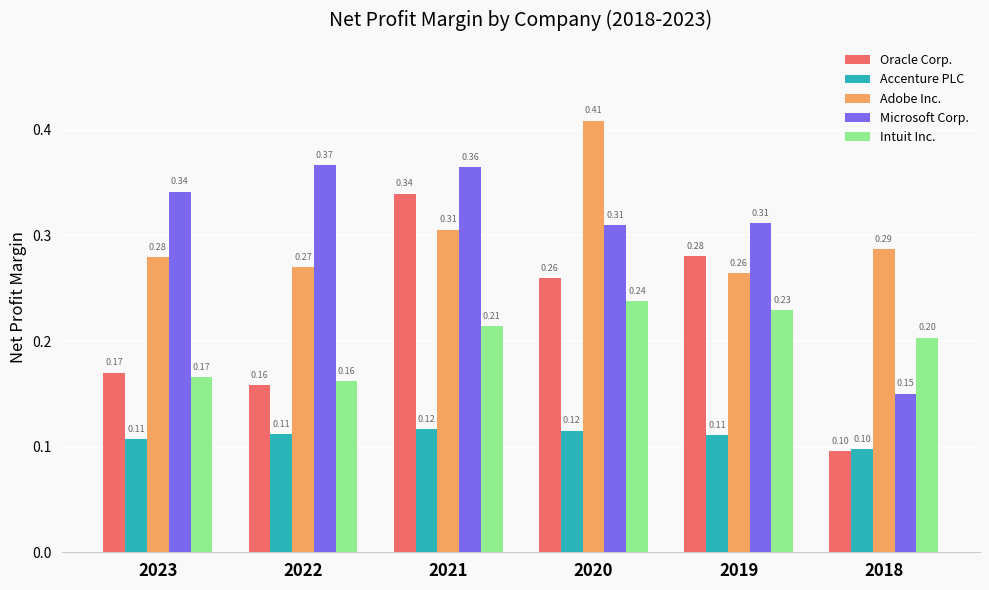

List the series in order of their peak value, lowest first.

Accenture PLC, Intuit Inc., Oracle Corp., Microsoft Corp., Adobe Inc.